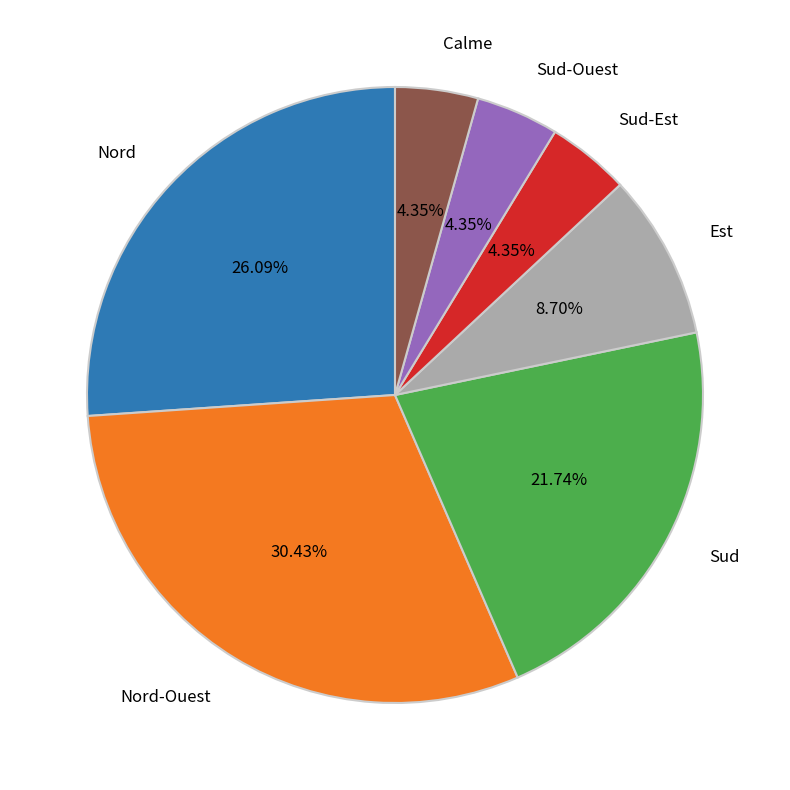

How many segments does this pie chart have?

7